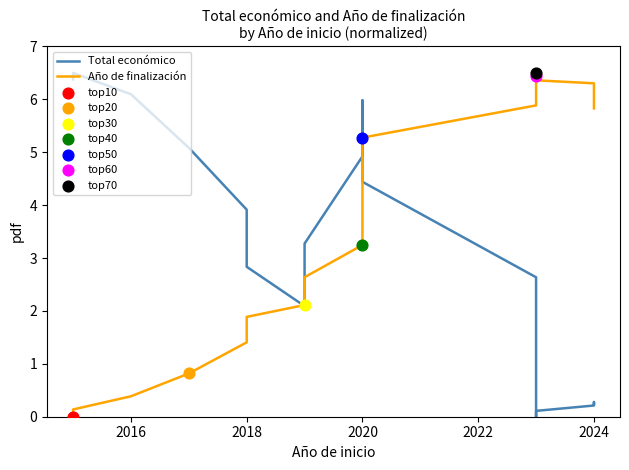

What are all the series names shown in the legend?

Total económico, Año de finalización